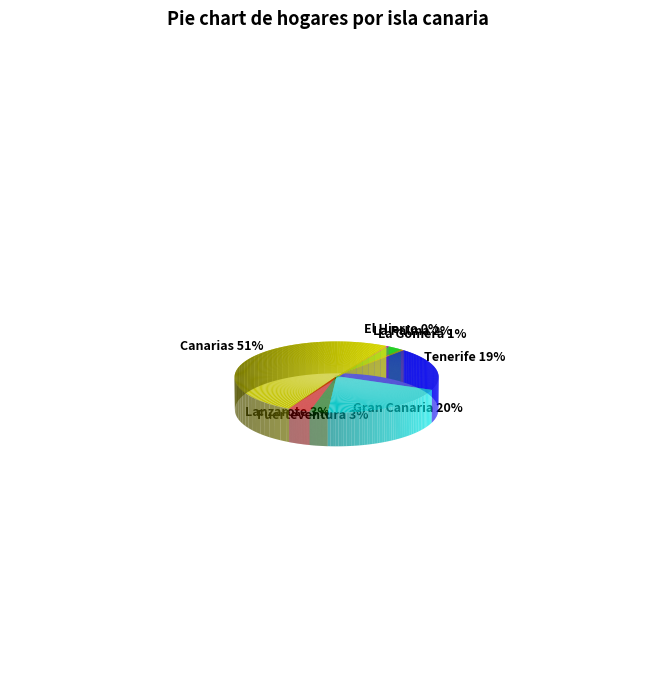

Count the number of slices in the pie.

8